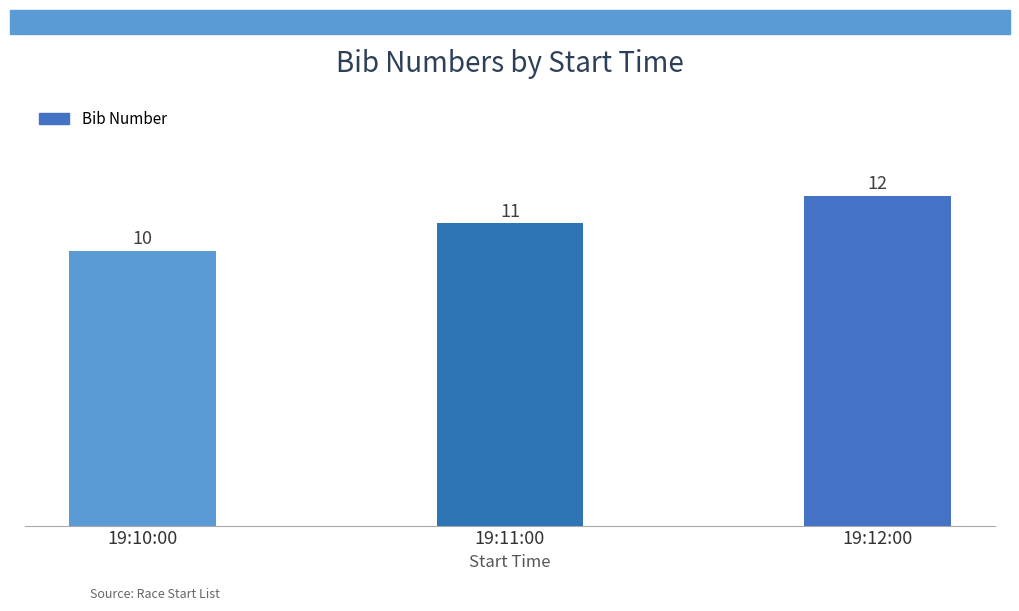

Count the number of data series in this chart.

1